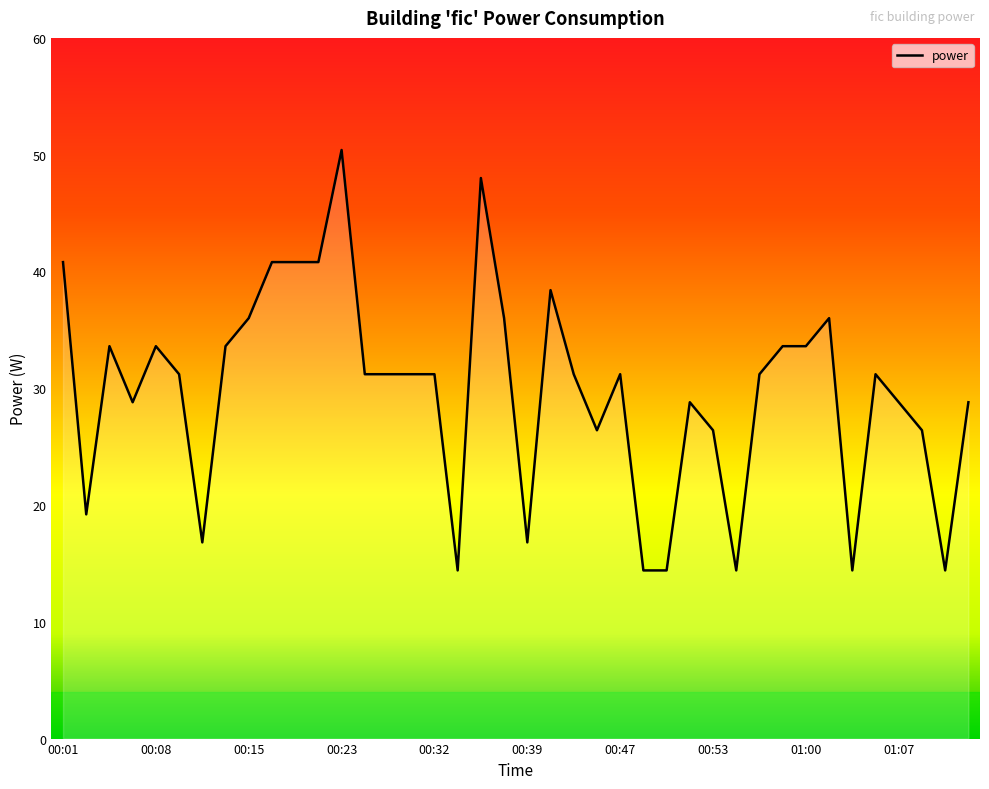

What is the greatest value displayed?

50.4